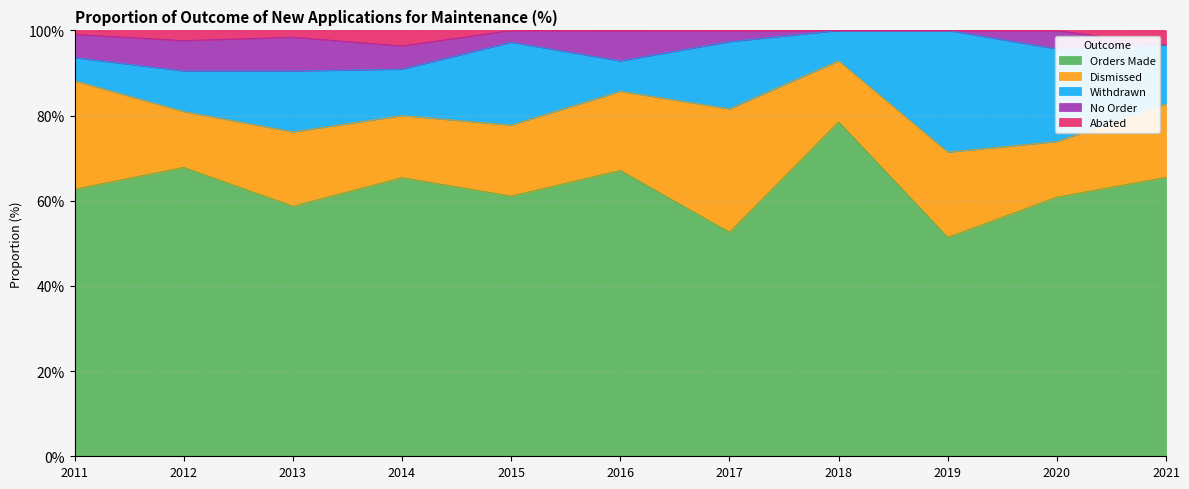

Reading right to left, transcribe all the data shown in this chart.

Orders Made: 65.5	60.9	51.4	78.6	52.6	67.1	61.1	65.5	58.7	67.9	62.7
Dismissed: 17.2	13.0	20.0	14.3	28.9	18.6	16.7	14.6	17.5	13.1	25.4
Withdrawn: 13.8	21.7	28.6	7.1	15.8	7.1	19.4	10.9	14.3	9.5	5.5
No Order: 0.0	4.3	0.0	0.0	2.6	7.1	2.8	5.5	7.9	7.1	5.5
Abated: 3.5	0.0	0.0	0.0	0.0	0.0	0.0	3.6	1.6	2.4	0.9